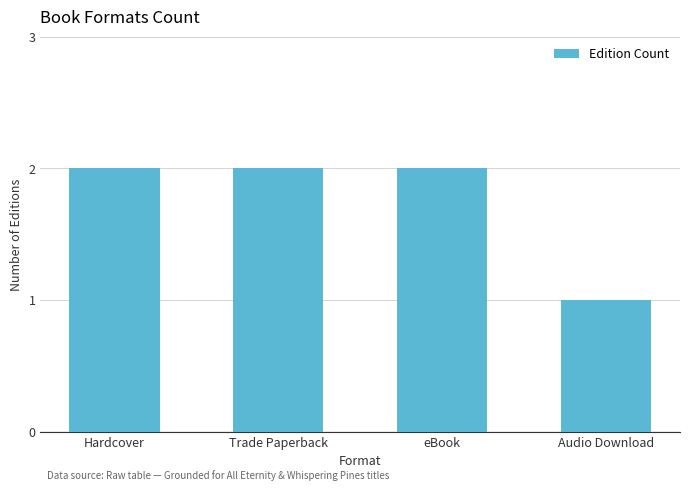

Is it true that the value at Trade Paperback is 3?

False